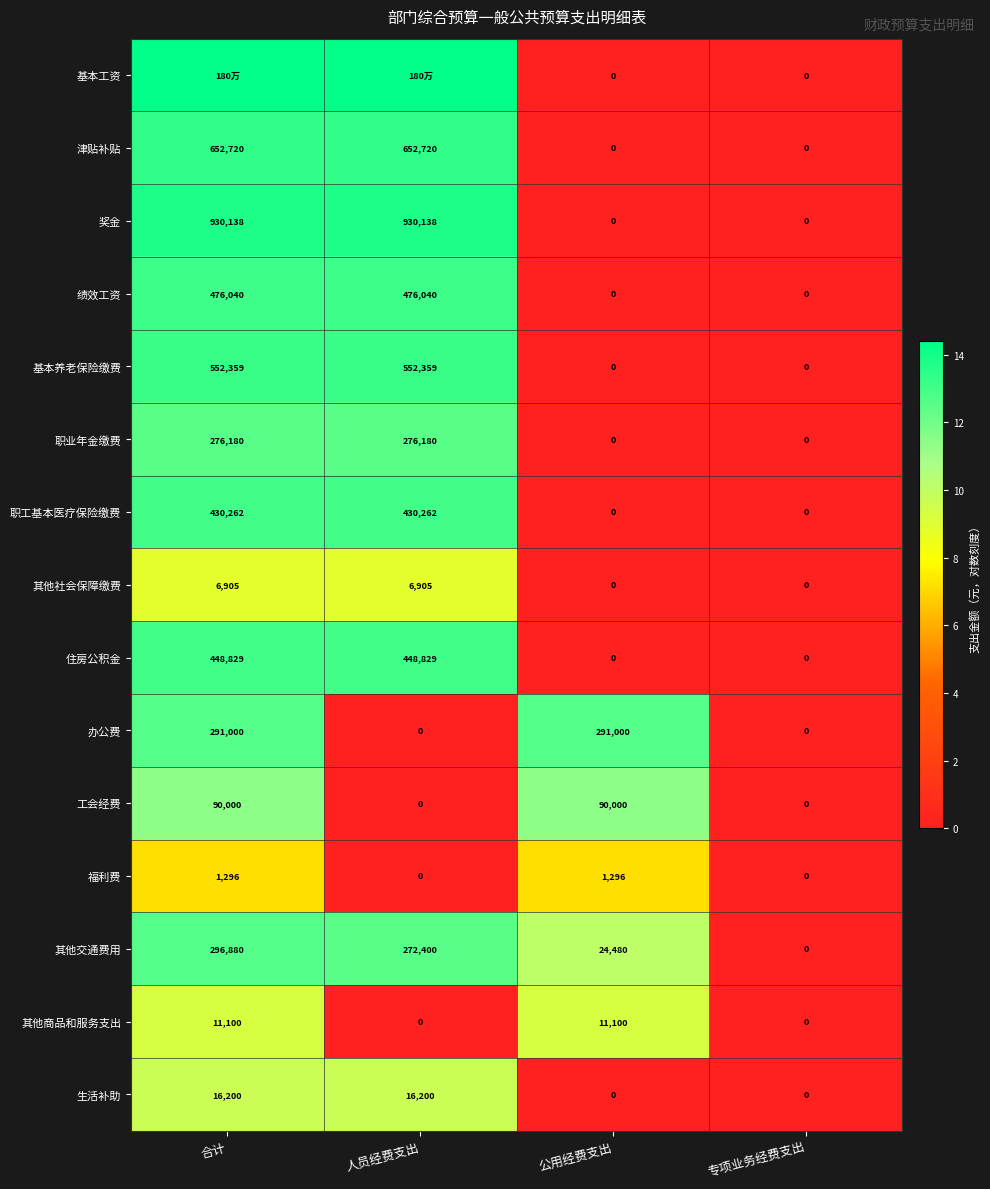

How many values in 津贴补贴 are above zero?

2